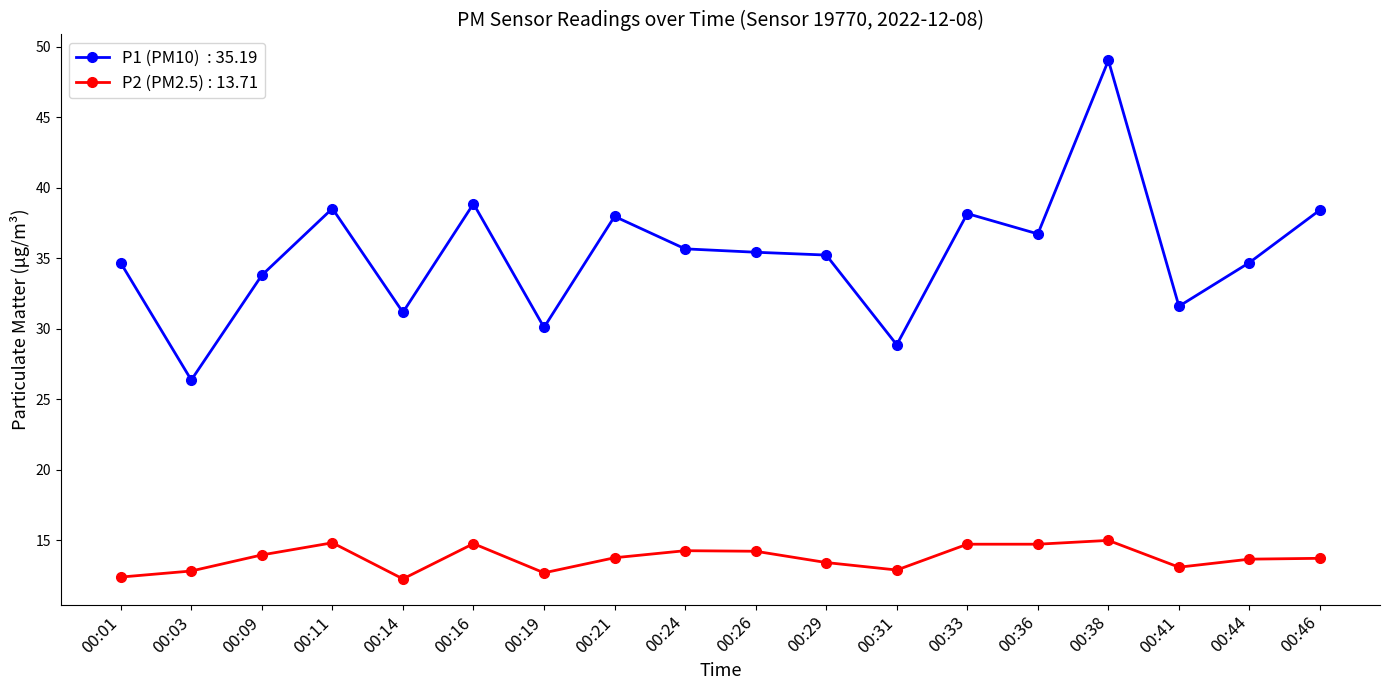

What is the total value across all series at 00:03?

39.2